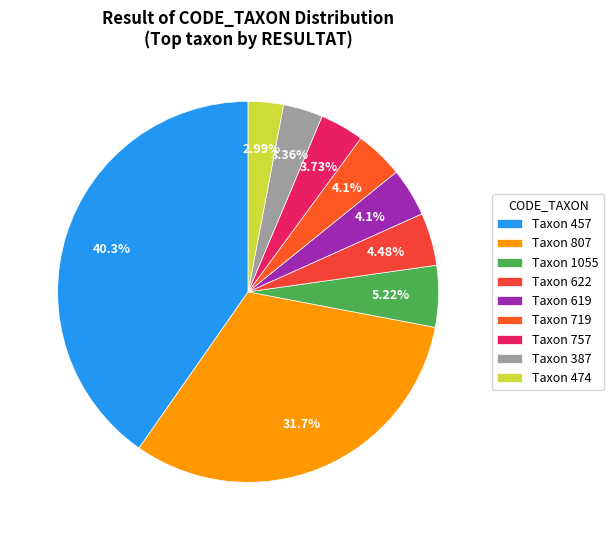

How many slices are in this pie chart?

9